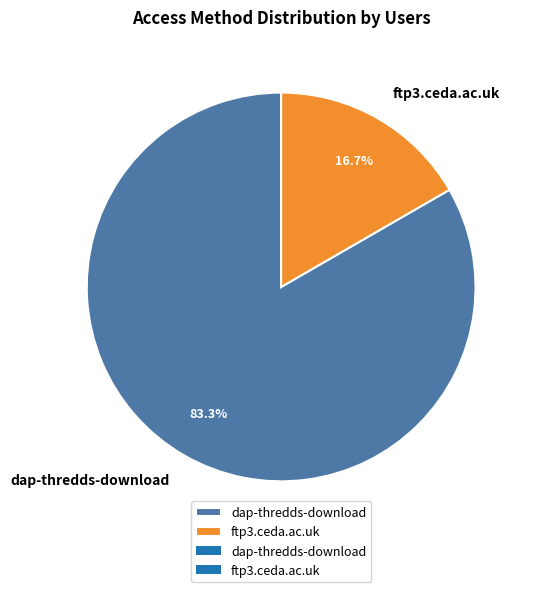

Which has a higher value, ftp3.ceda.ac.uk or dap-thredds-download?

dap-thredds-download